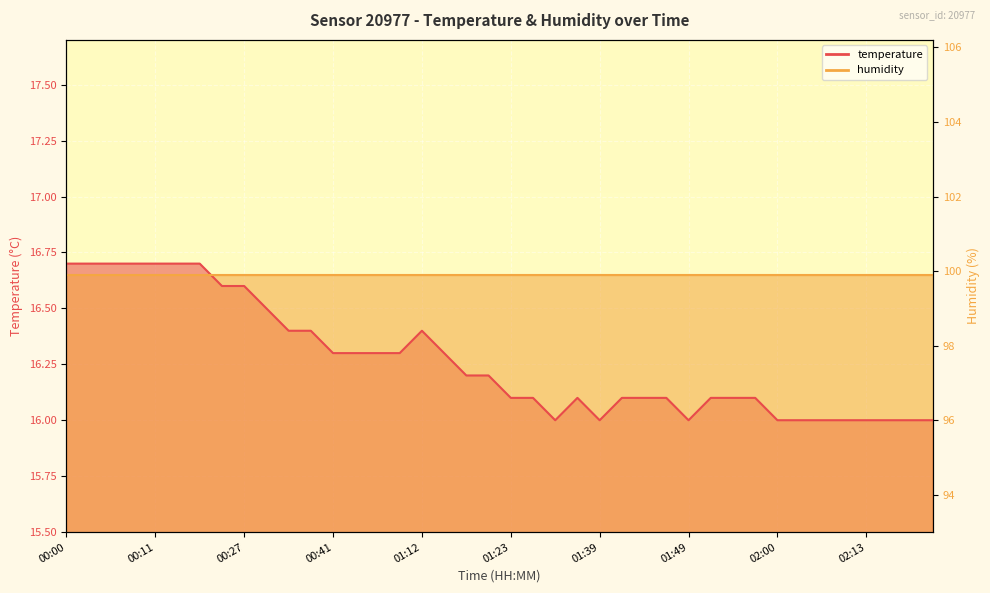

What position from the left is 00:17?

6